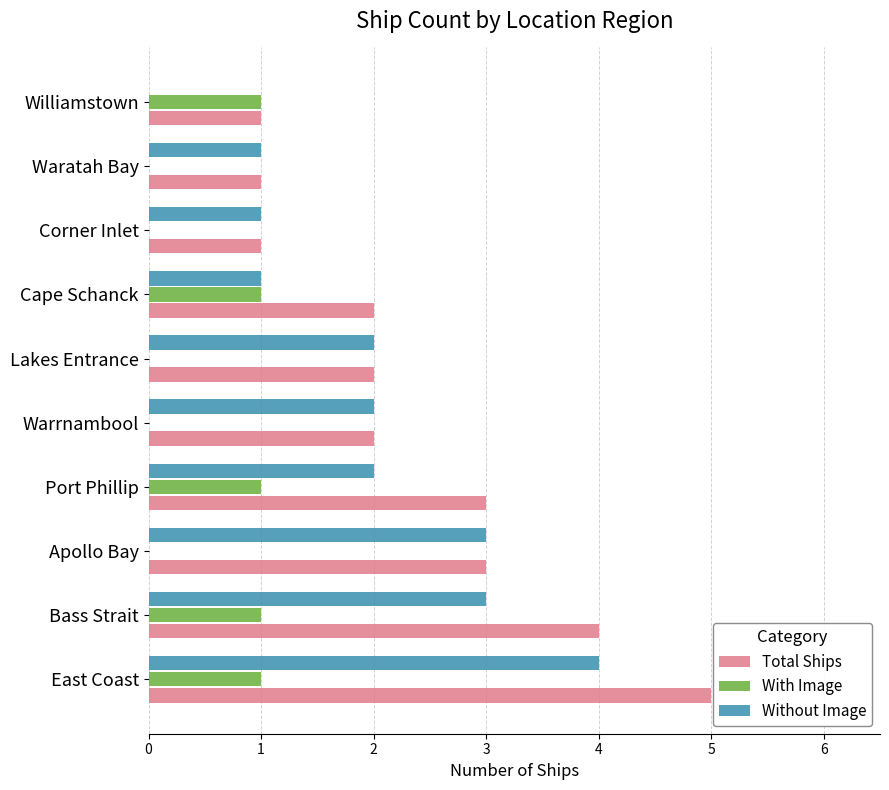

What is the highest value of the Total Ships series?

5